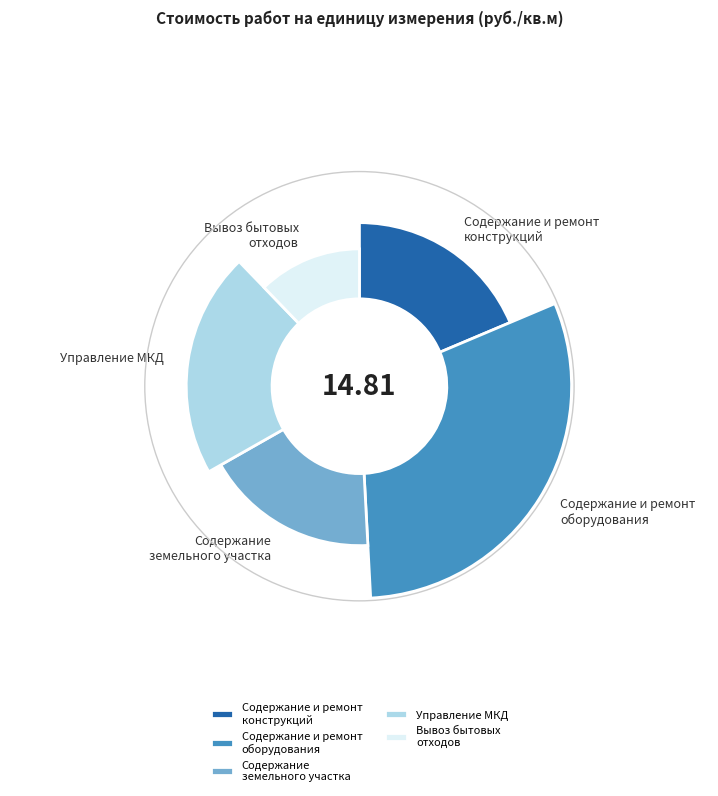

Rank the categories by value from highest to lowest.

Работы по содержанию и ремонту оборудования, Работы по управлению МКД, Работы по содержанию и ремонту конструкций, Работы по содержанию земельного участка, Работы по обеспечению вывоза бытовых отходов